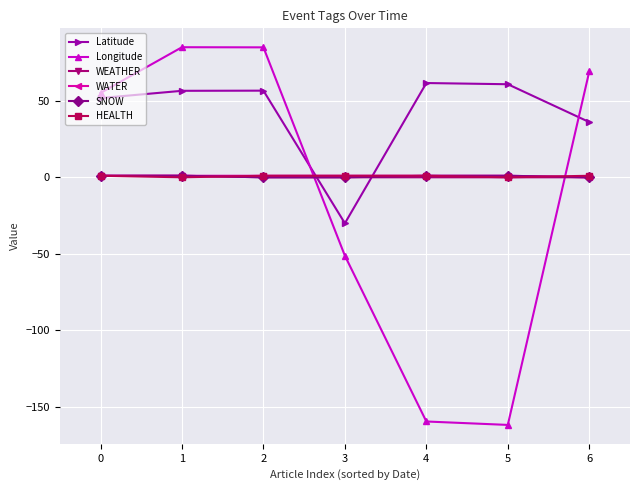

Which series has the largest total across all categories?

Latitude